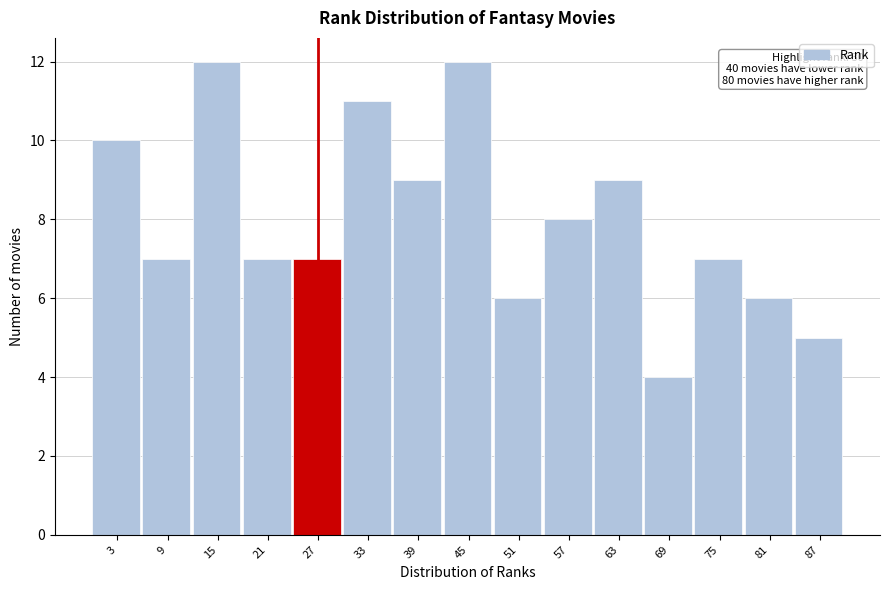

Reading right to left, list all the values displayed in this chart.

87=5	81=6	75=7	69=4	63=9	57=8	51=6	45=12	39=9	33=11	27=7	21=7	15=12	9=7	3=10